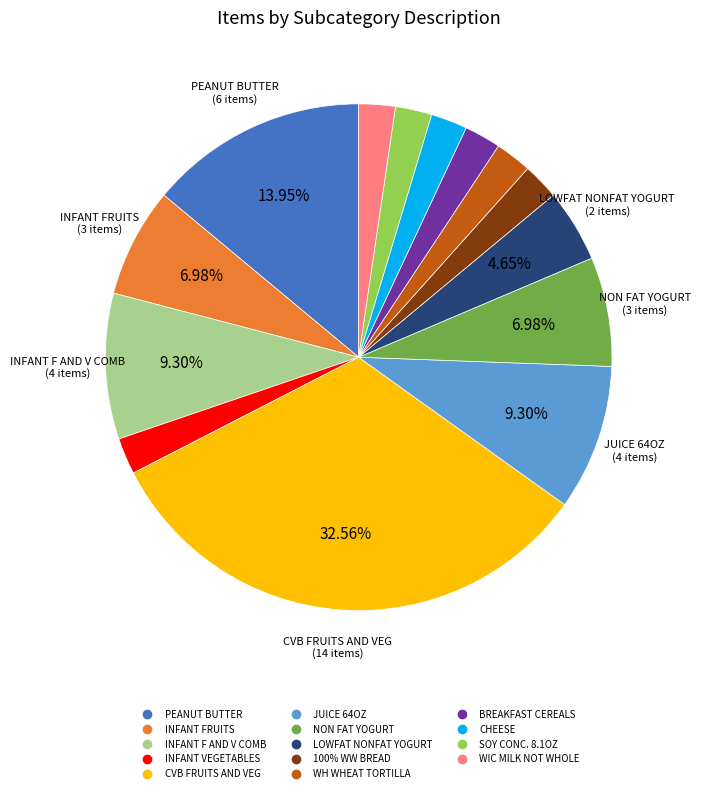

Does any single category account for the majority?

No